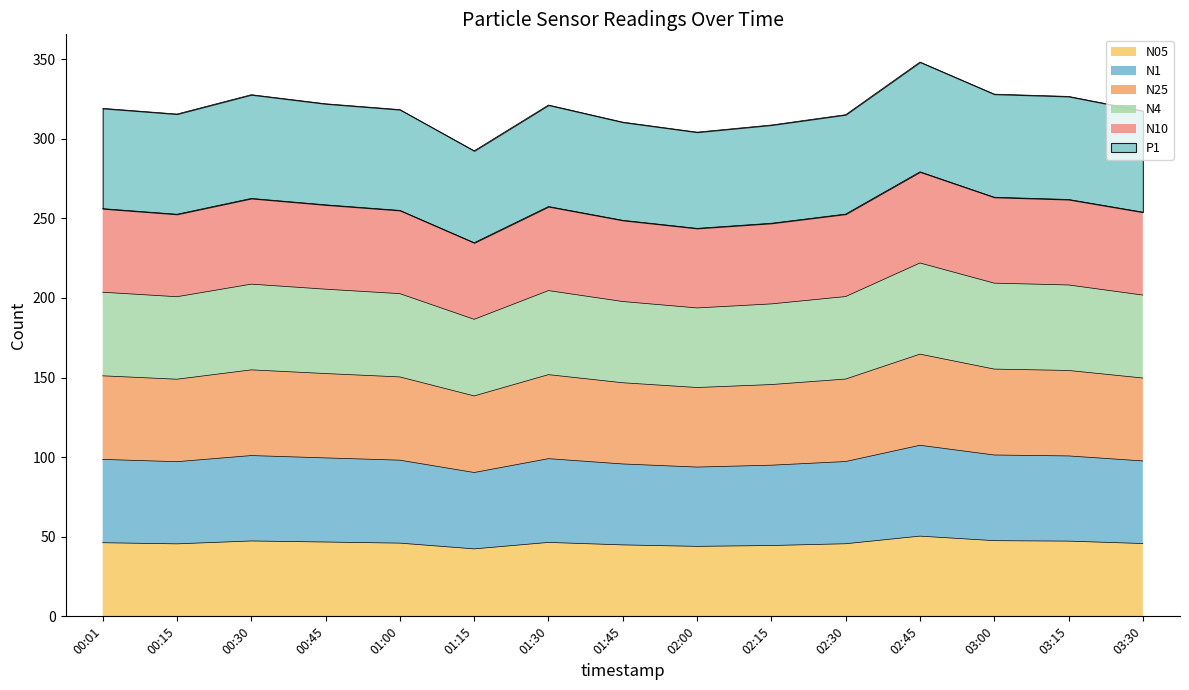

What position from the right is 02:00?

7